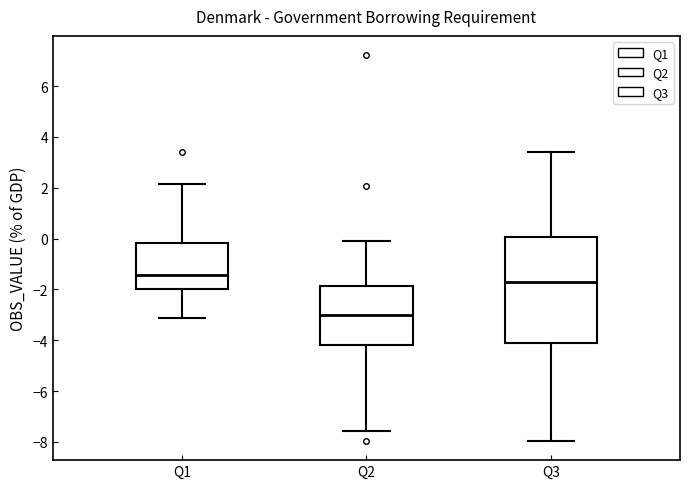

Reading left to right, read every box against the y-axis: the position of its median line, the range the box covers, and the ends of its whiskers. The values are not printed on the chart, so give them approximately, as read against the axis.

Q1: median -1.4, box -2.0 to -0.2, whiskers -3.2 to 2.2
Q2: median -3.0, box -4.2 to -1.8, whiskers -7.6 to -0.2
Q3: median -1.8, box -4.0 to 0.0, whiskers -8.0 to 3.4